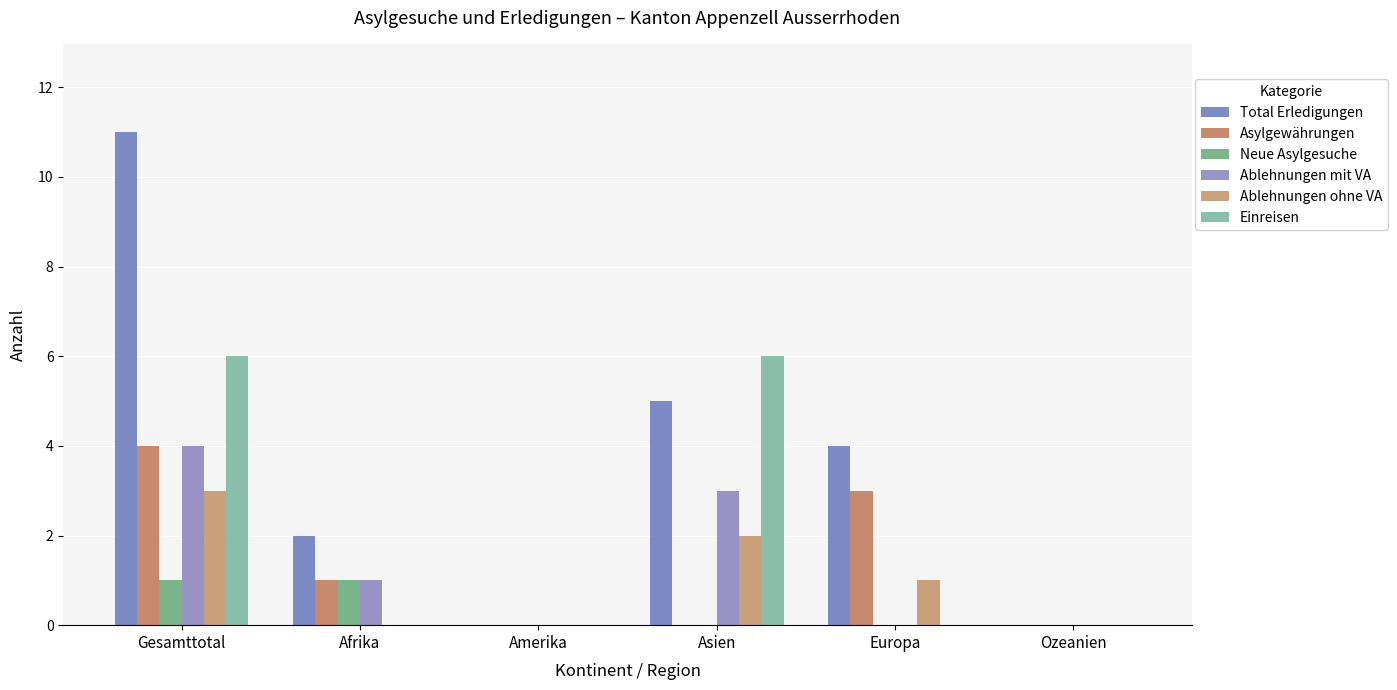

Are the bars horizontal?

No